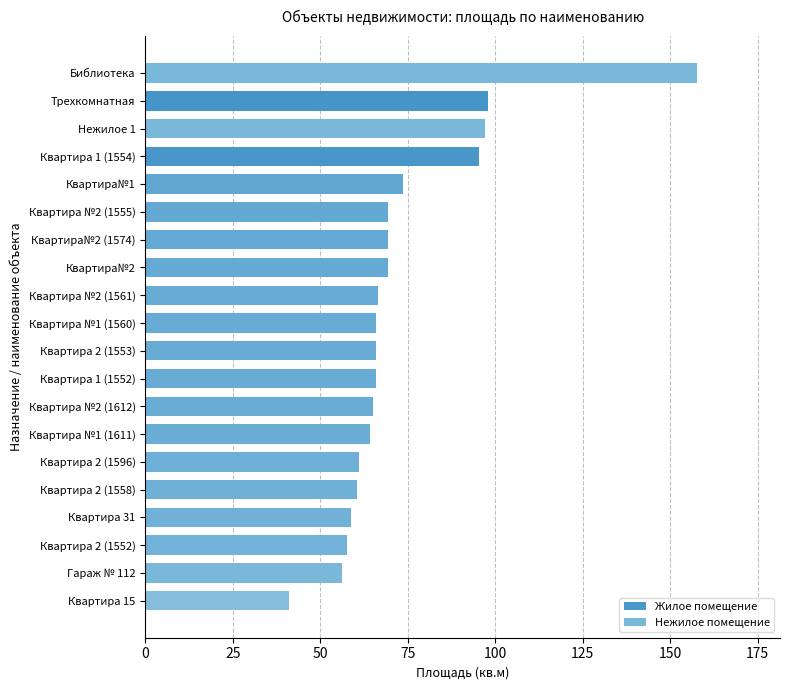

True or false: the data shows 95.3 at Квартира 1 (1554).

True